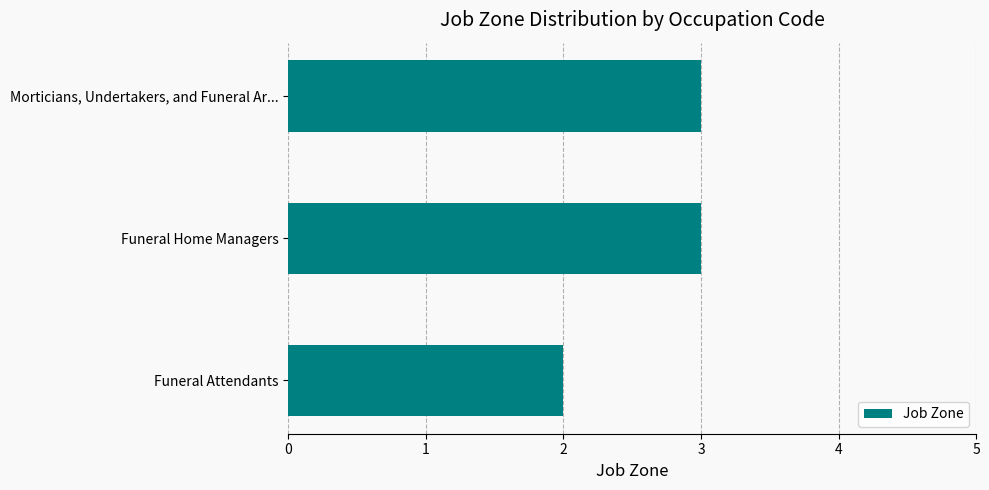

What is the average value?

3